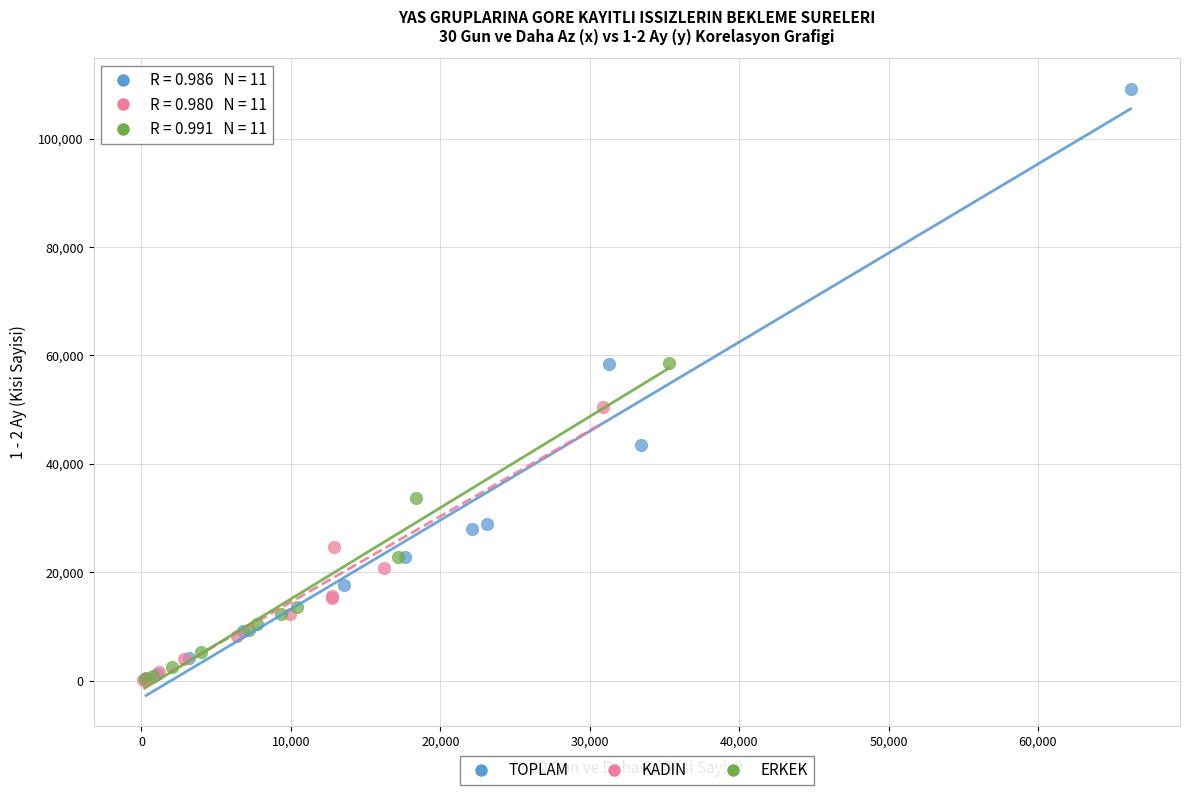

What are all the series names shown in the legend?

TOPLAM, KADIN, ERKEK